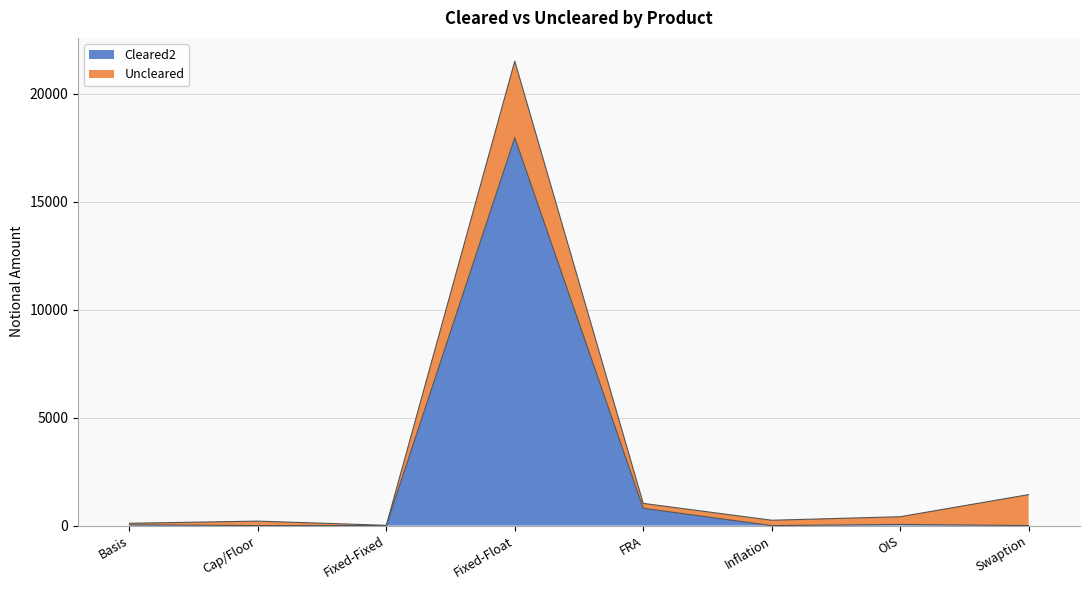

How many positive values are there?

5